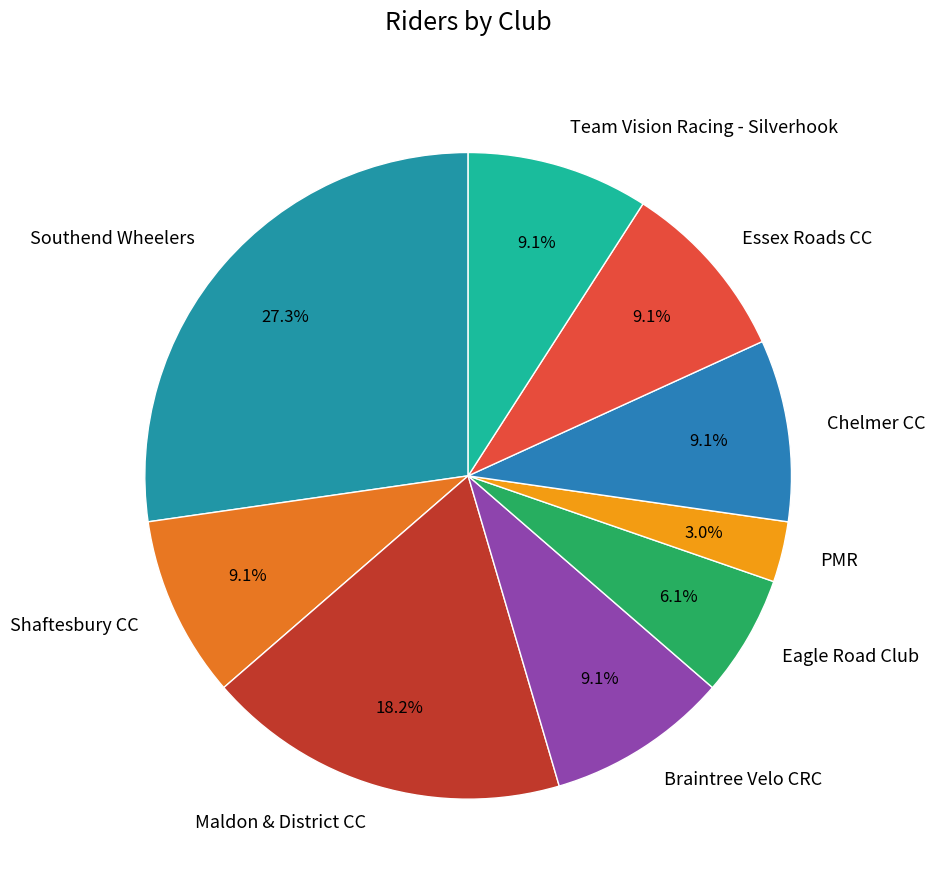

To the nearest percent, what portion does Braintree Velo CRC represent?

9%